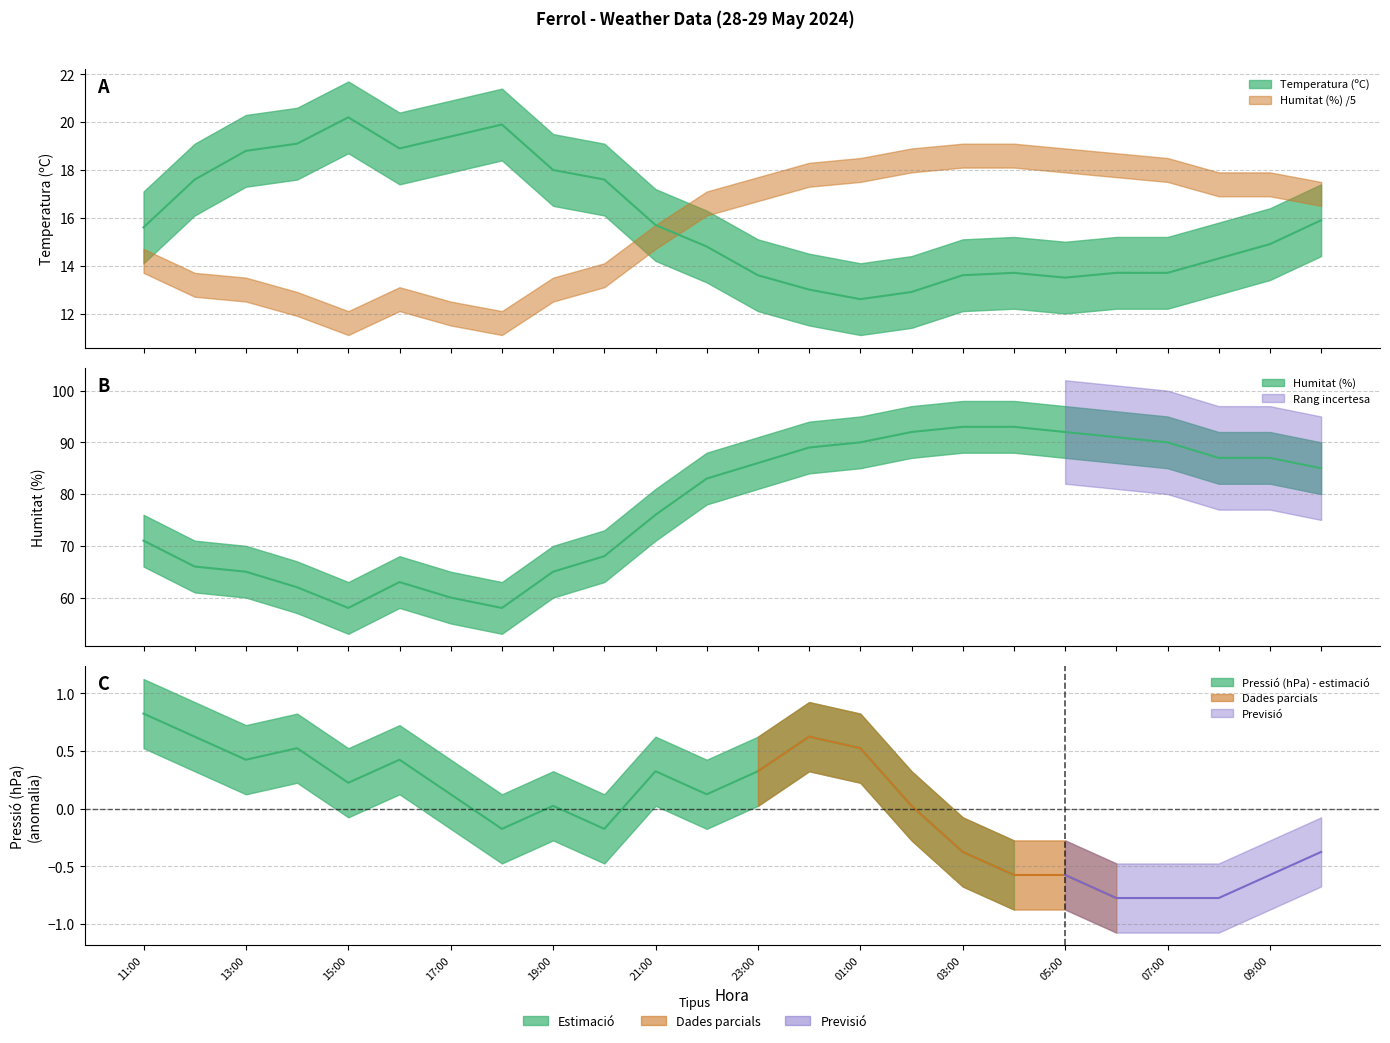

What is the label of the 12th point from the right?

23:00